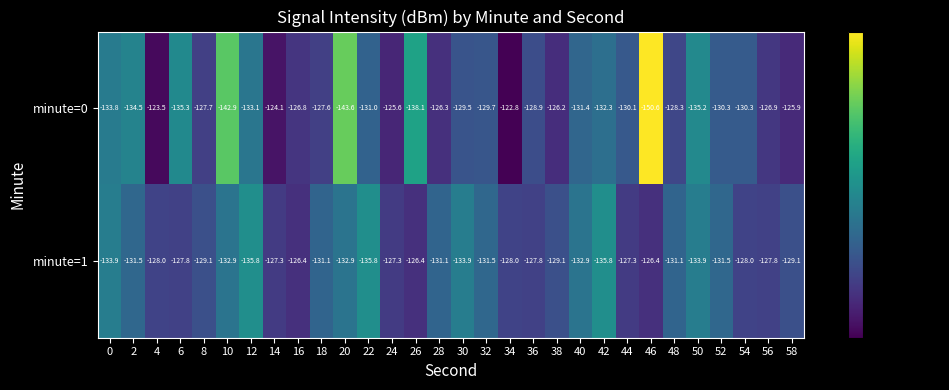

Is the value of minute=1 at 18 greater than the value of minute=0 at 48?

No